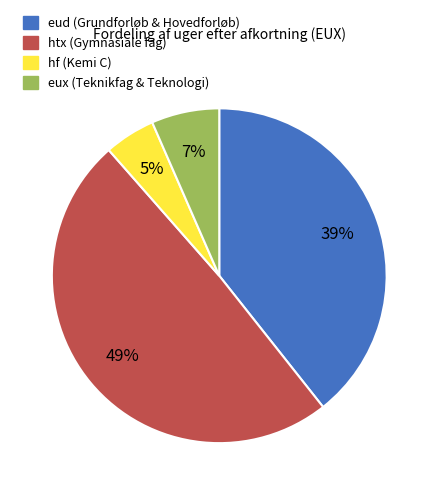

To the nearest percent, what is the combined percentage of hf and eud?

44%